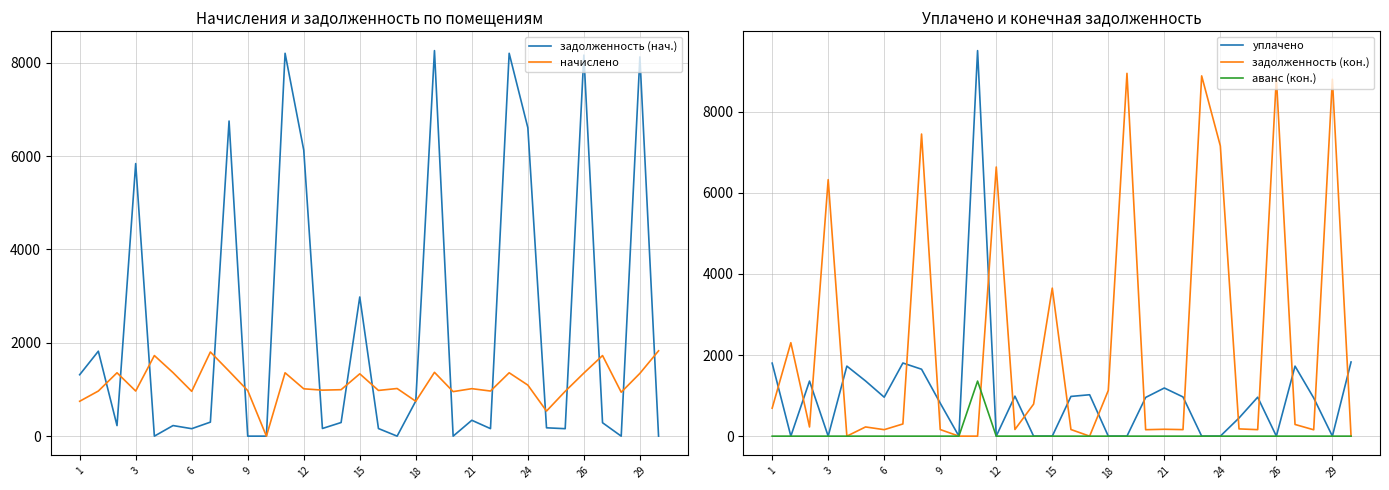

List the series in order of their peak value, highest first.

уплачено, задолженность (кон.), задолженность (нач.), начислено, аванс (кон.)